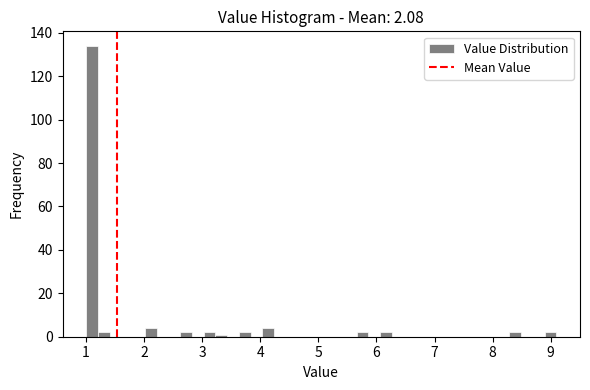

Read against the x-axis, roughly where is the centre of the tallest bar?

1.1